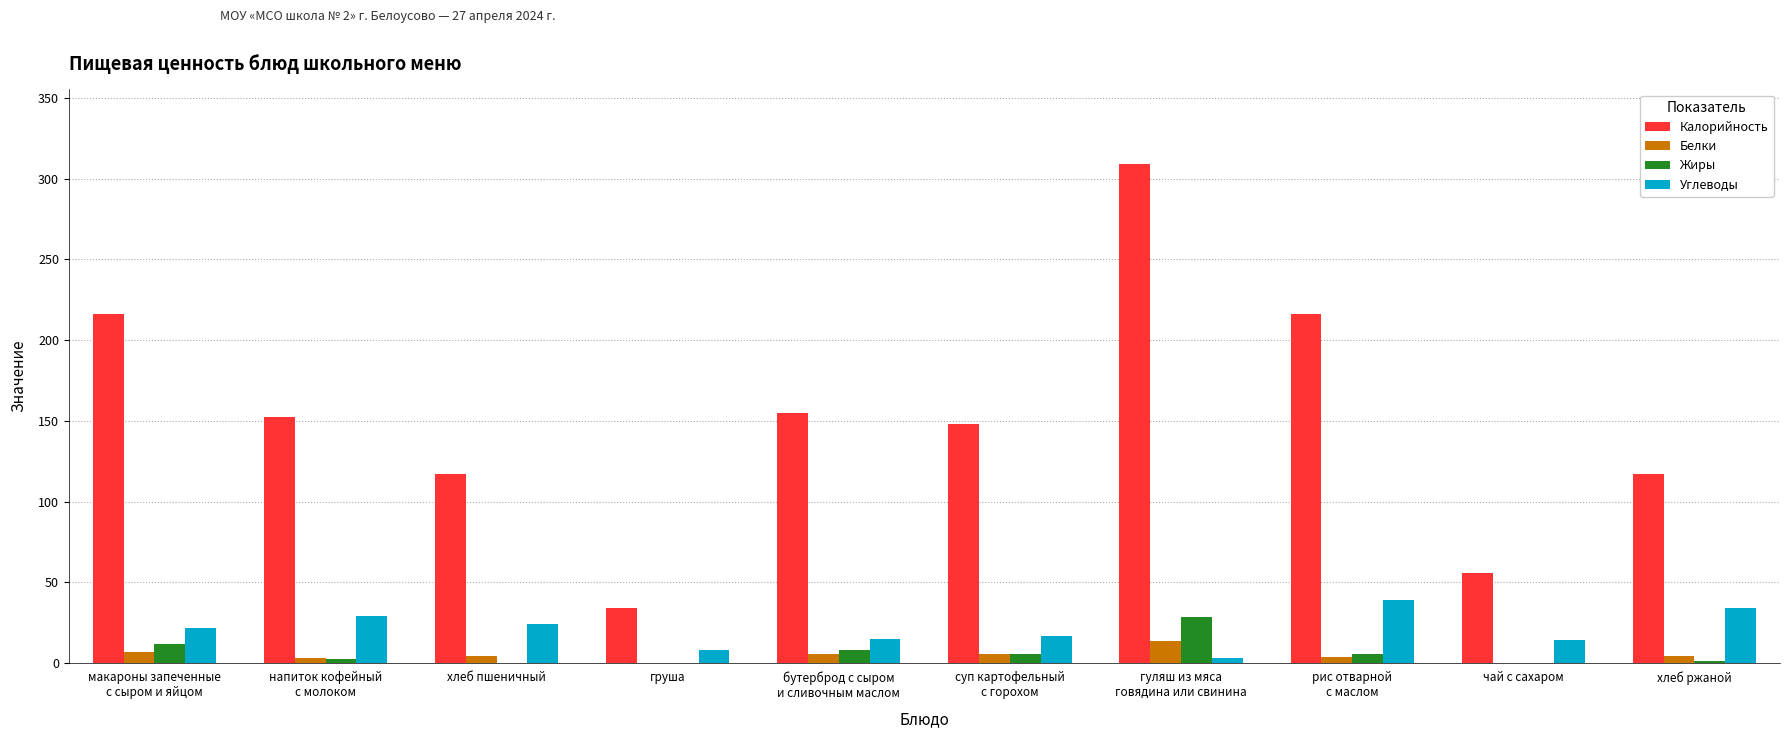

Which series has the largest total across all categories?

Калорийность